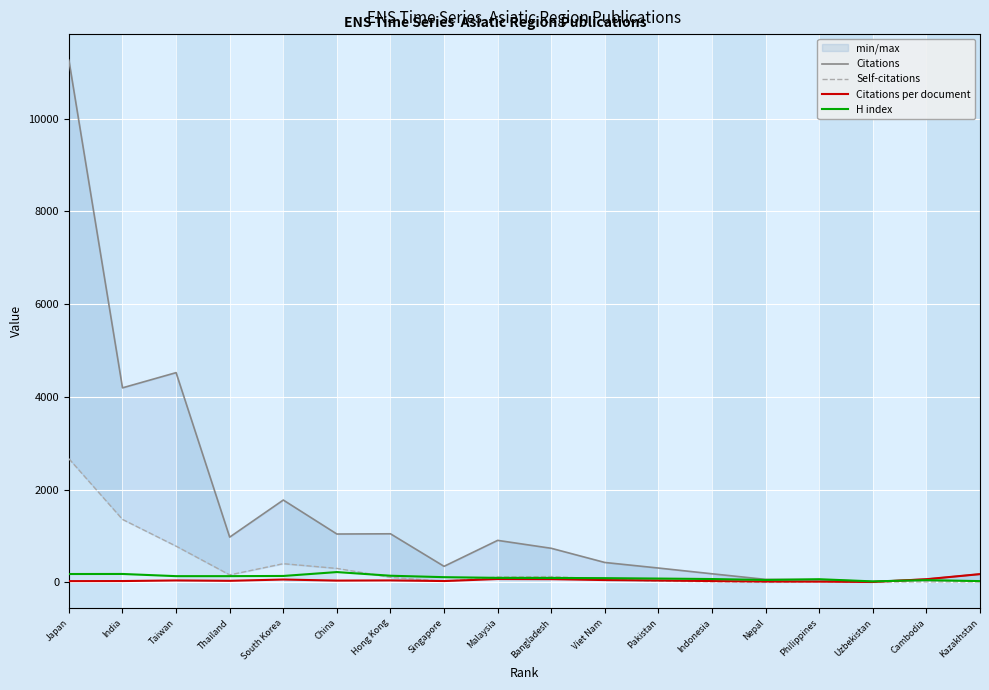

Between which two adjacent categories do Self-citations and H index first intersect?

China and Hong Kong